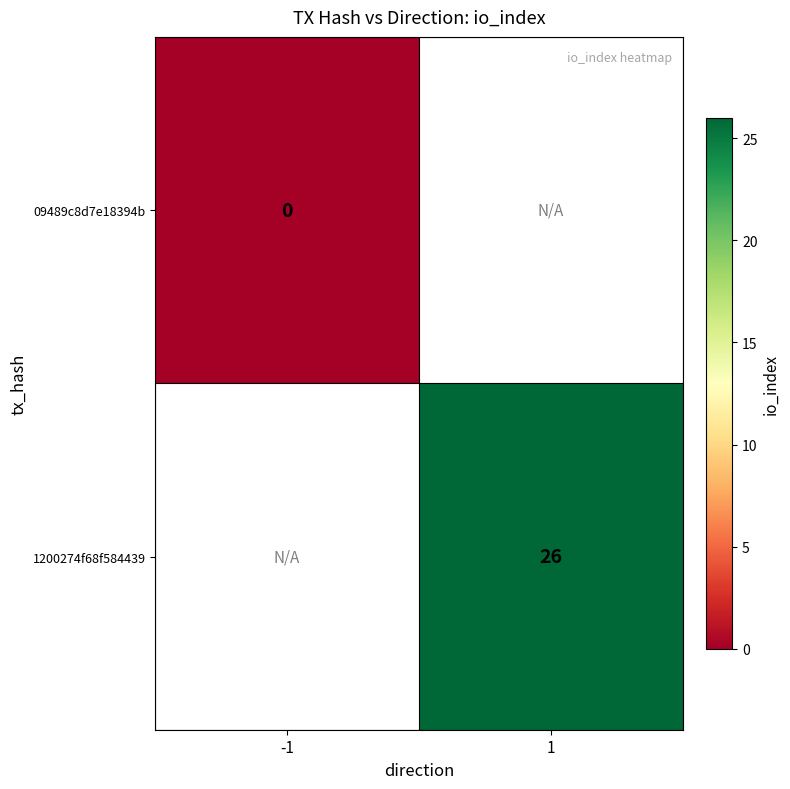

The value of 1200274f68f584439 at 1 is 26. True or false?

True